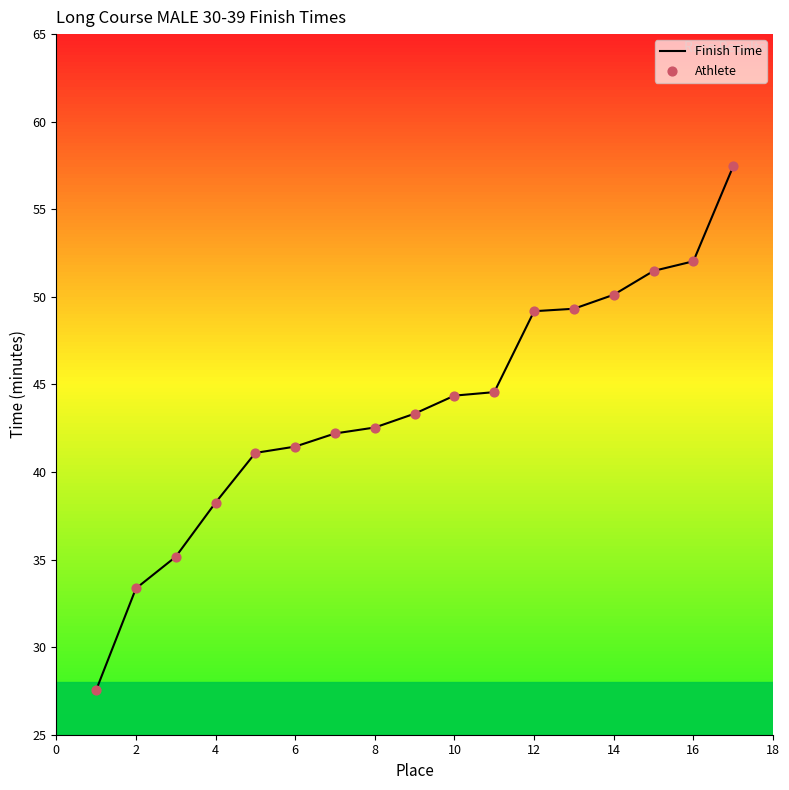

Which series contains the lowest Y value?

Finish Time